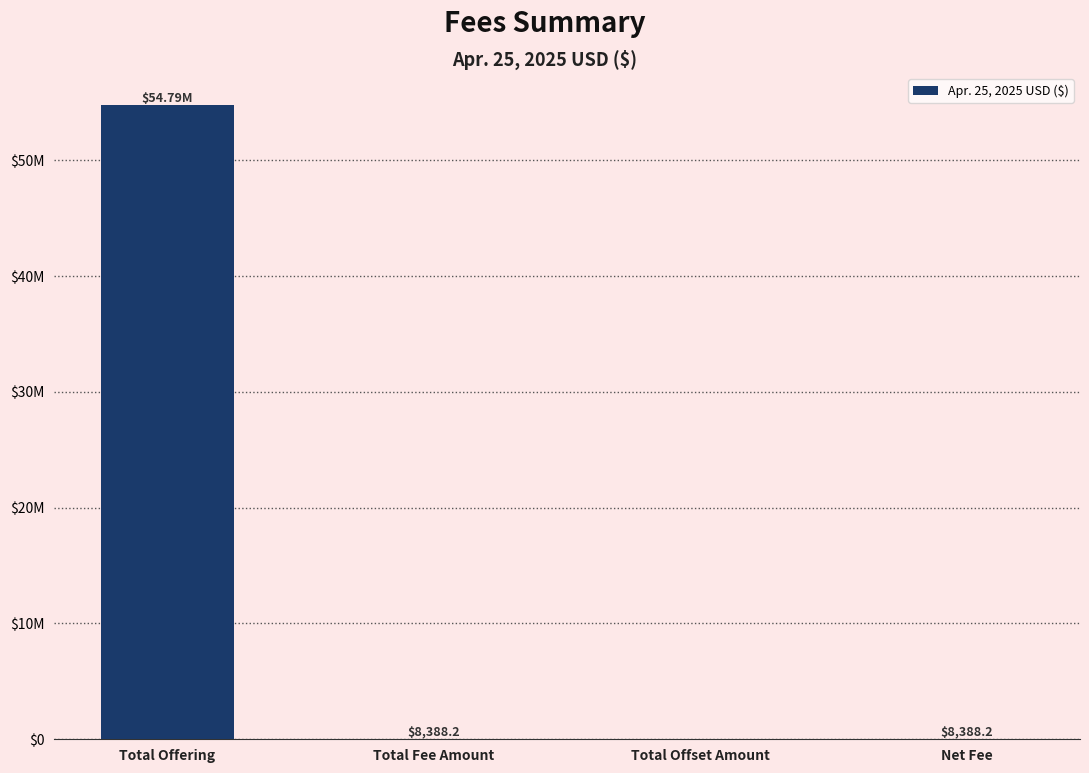

What is the sum of the values at Total Offering and Total Fee Amount?

54797388.2